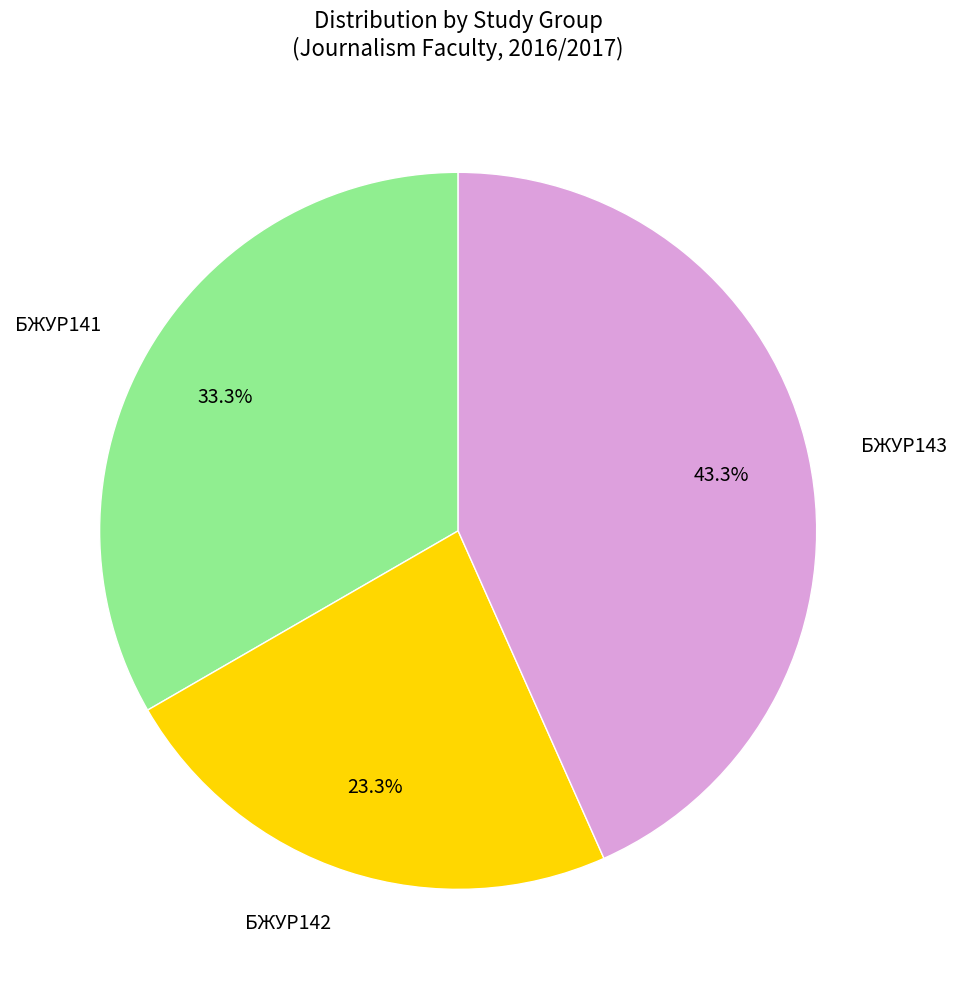

To the nearest percent, what portion does БЖУР143 represent?

43%